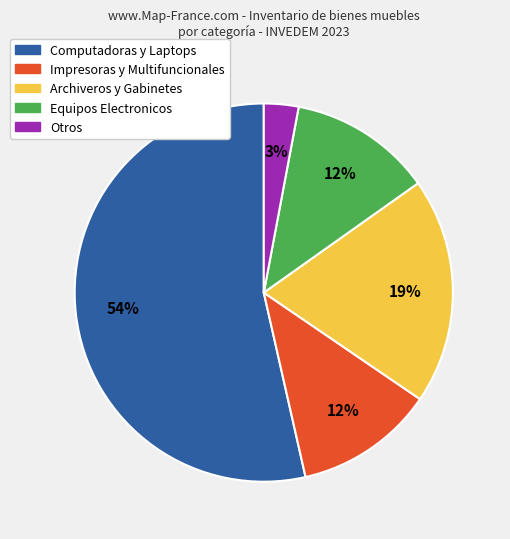

Does Computadoras y Laptops represent more than half of the total?

Yes